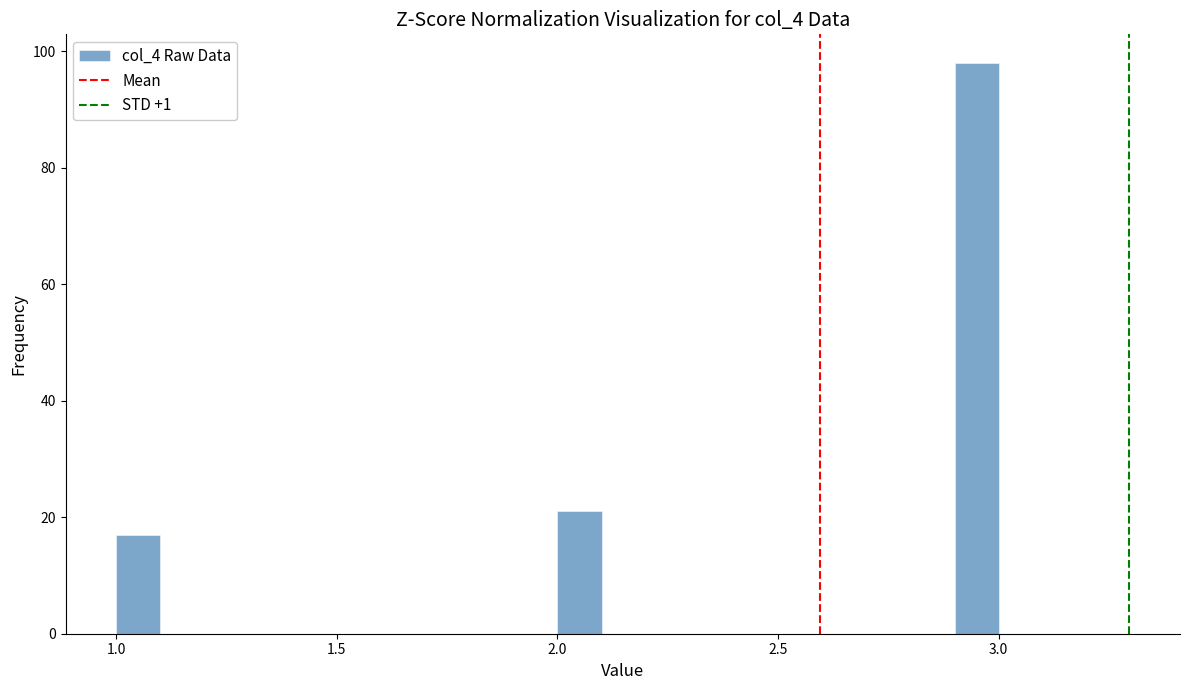

Read against the x-axis, roughly where is the centre of the tallest bar?

2.95